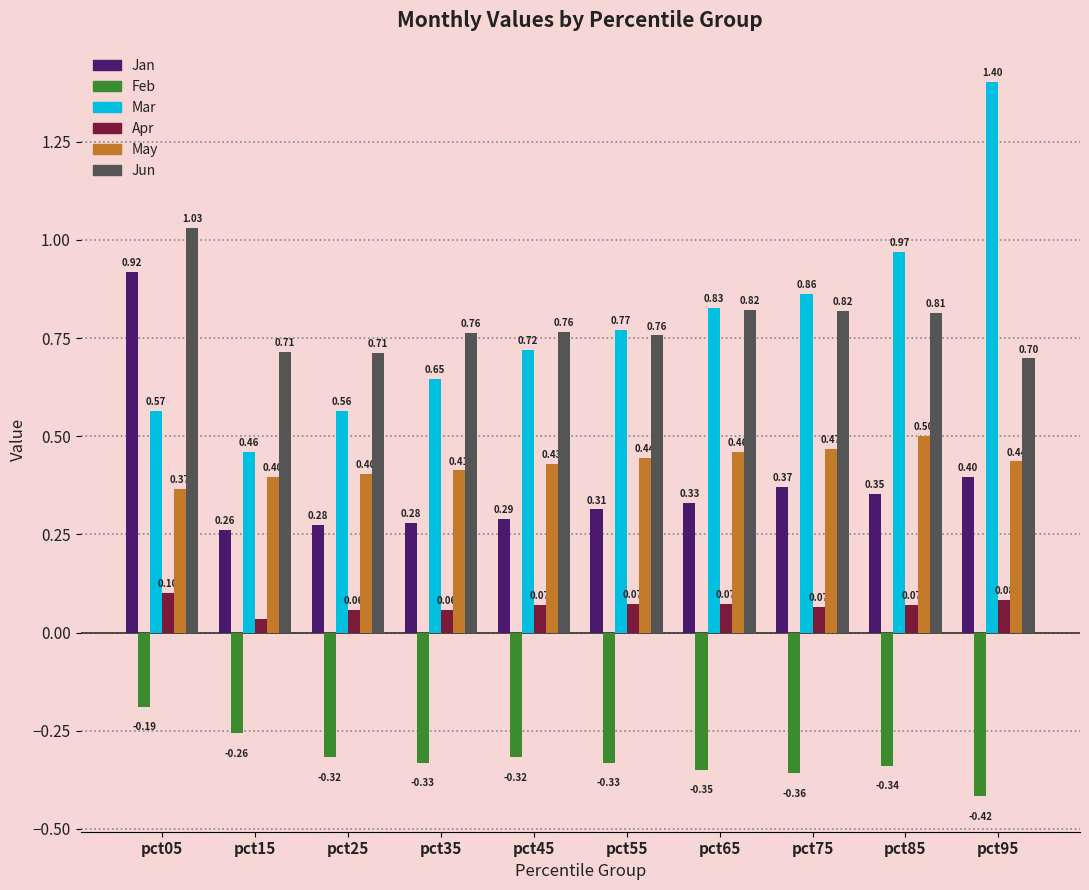

What is the spread (max minus min) of values at pct35?

1.1